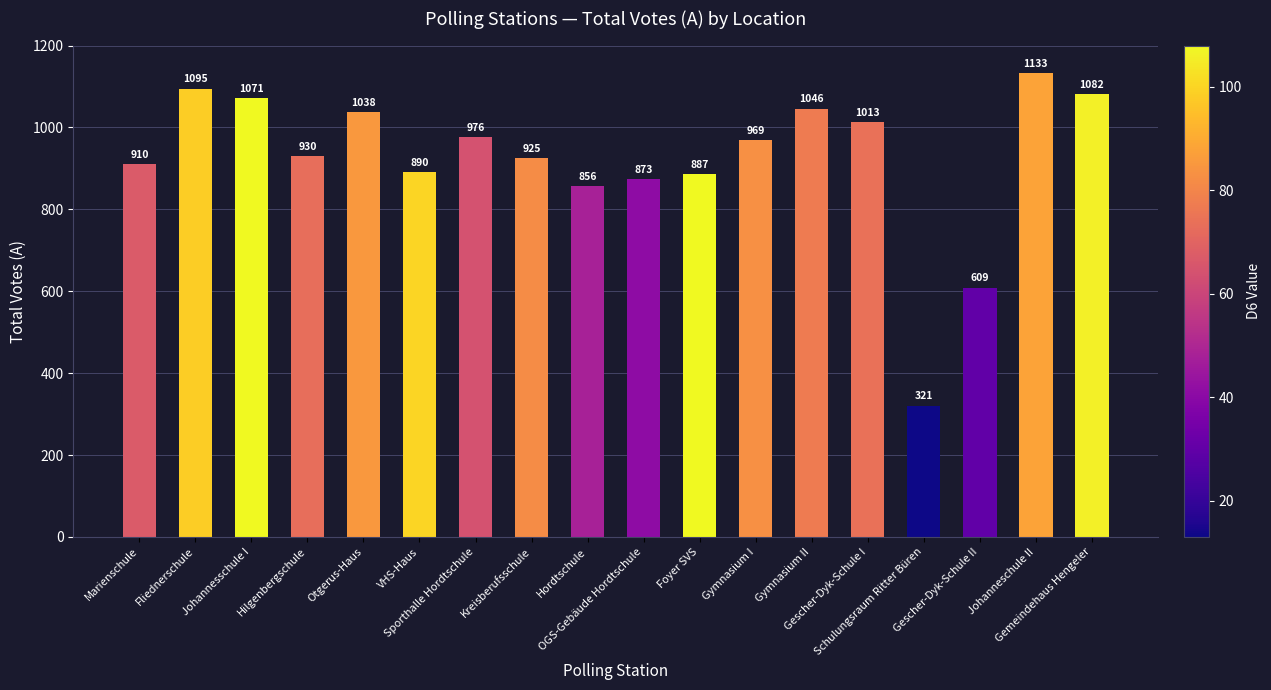

Rank the categories by value from lowest to highest.

Schulungsraum Ritter Büren, Gescher-Dyk-Schule II, Hordtschule, OGS-Gebäude Hordtschule, Foyer SVS, VHS-Haus, Marienschule, Kreisberufsschule, Hilgenbergschule, Gymnasium I, Sporthalle Hordtschule, Gescher-Dyk-Schule I, Otgerus-Haus, Gymnasium II, Johannesschule I, Gemeindehaus Hengeler, Fliednerschule, Johanneschule II